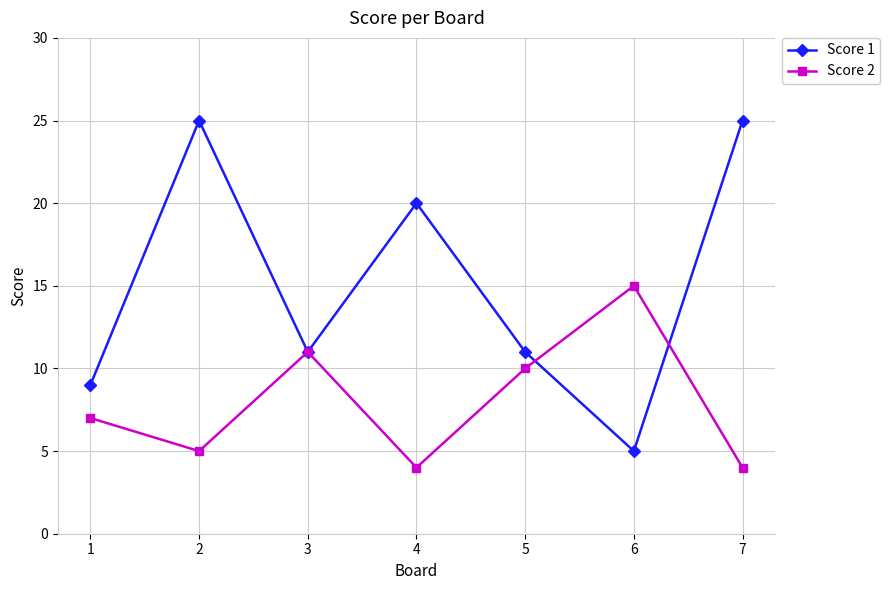

How many Score 1 values are between 9 and 25?

6